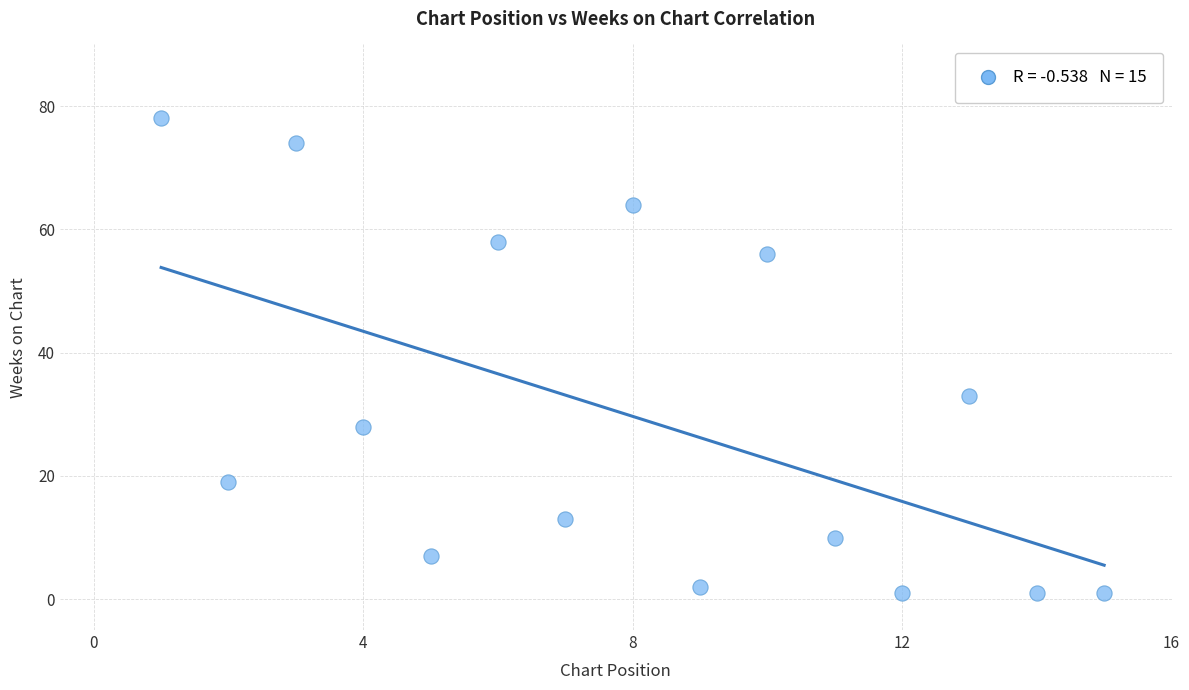

What Y value in the scatter plot is closest to 39?

33